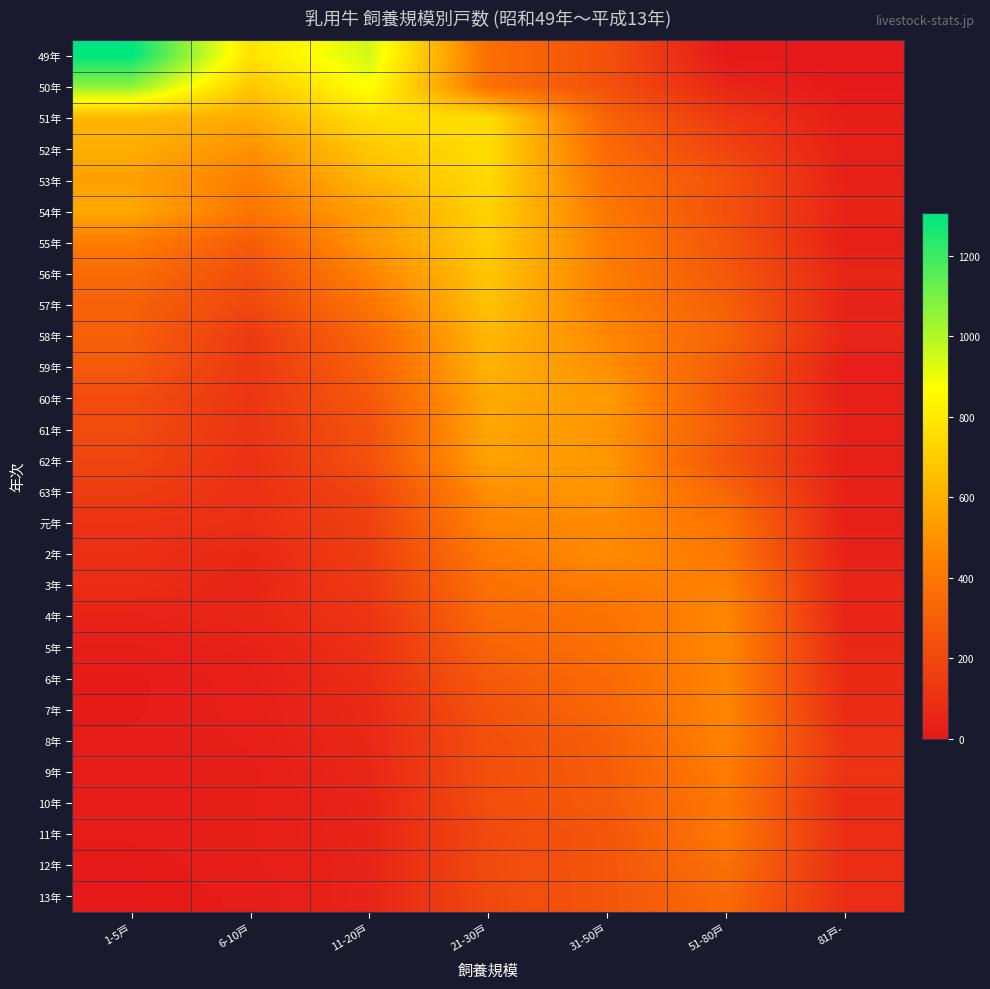

At how many categories does at least one series exceed 738?

4